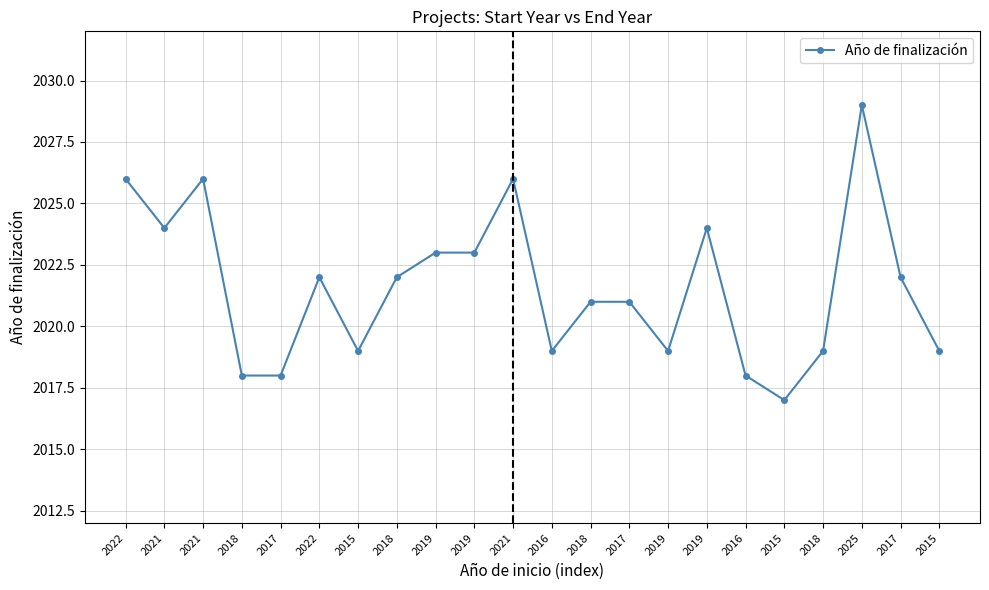

How many lines are shown in the chart?

1